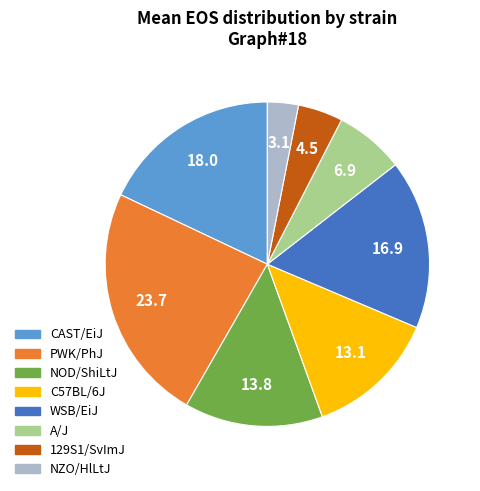

Do NZO/HlLtJ and 129S1/SvImJ together represent more than half of the pie?

No